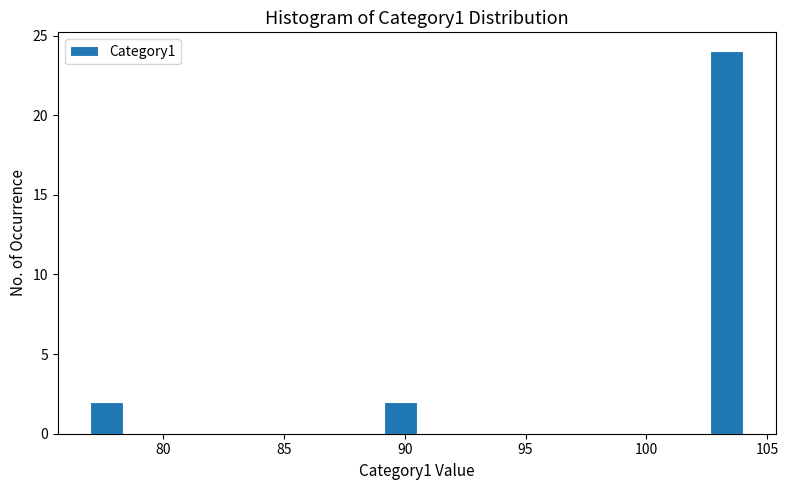

Around what value on the x-axis is the tallest bar? Give the approximate position of its centre, as read against the axis.

103.5